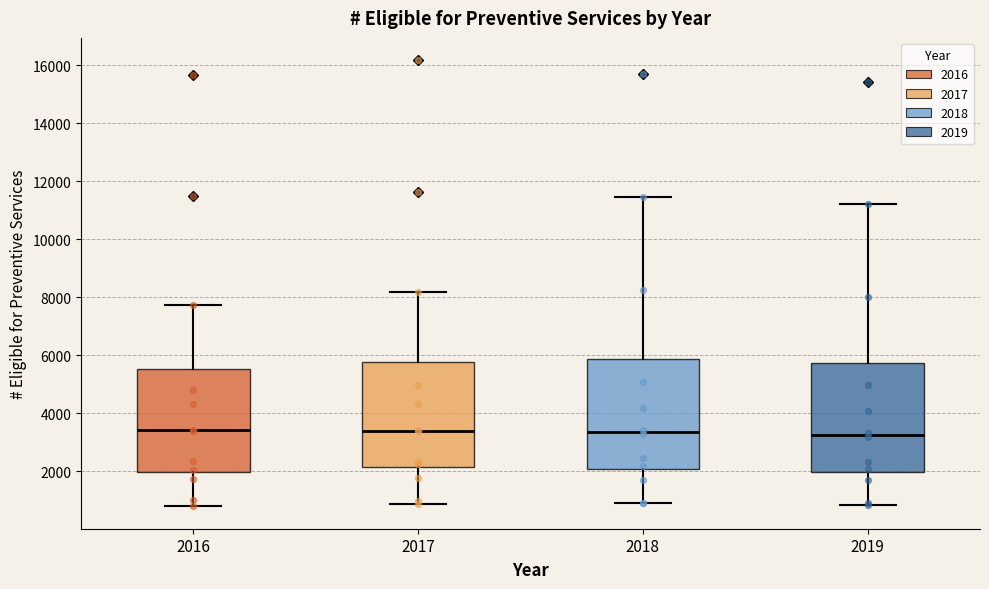

Reading left to right, transcribe this box plot: for each box, give where its median line is, the range the box spans, and where its two whiskers end, as read against the y-axis. The values are not printed on the chart, so give them approximately, as read against the axis.

2016: median 3400, box 2000 to 5600, whiskers 800 to 7800
2017: median 3400, box 2200 to 5800, whiskers 800 to 8200
2018: median 3400, box 2000 to 5800, whiskers 1000 to 11400
2019: median 3200, box 2000 to 5800, whiskers 800 to 11200